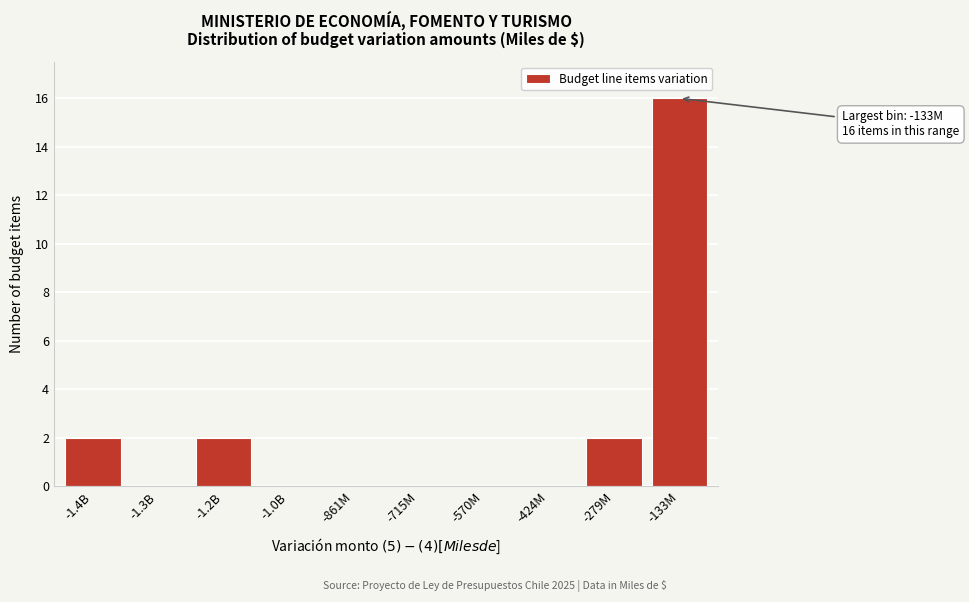

Reading left to right, what are all the values shown in this chart?

-1.4B=2	-1.3B=0	-1.2B=2	-1.0B=0	-861M=0	-715M=0	-570M=0	-424M=0	-279M=2	-133M=16